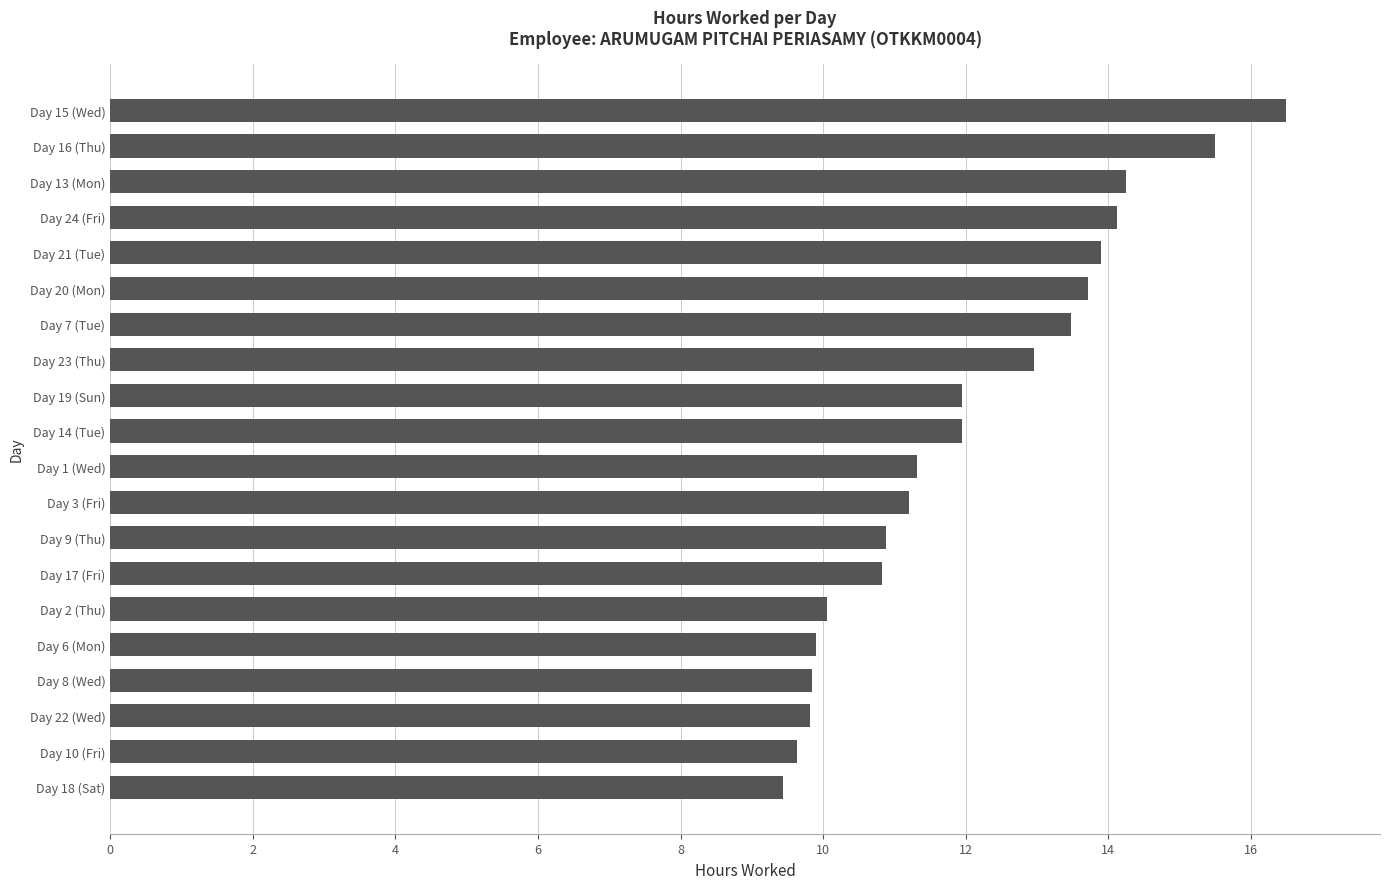

How many categories are shown in the chart?

20